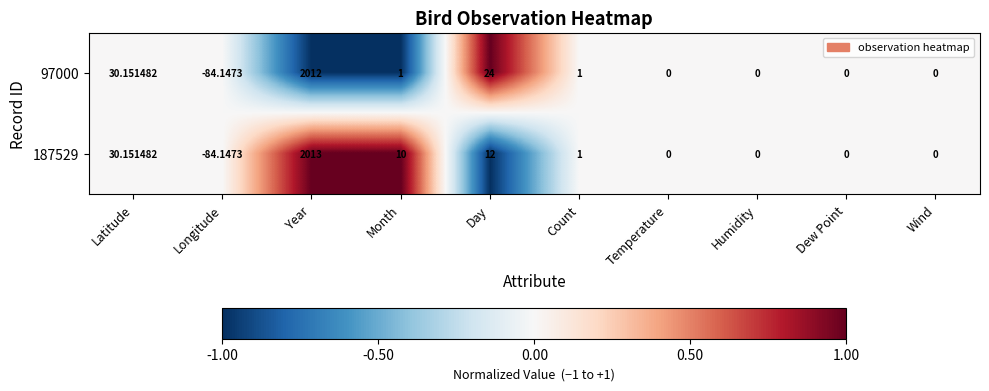

How many series are shown in this chart?

2